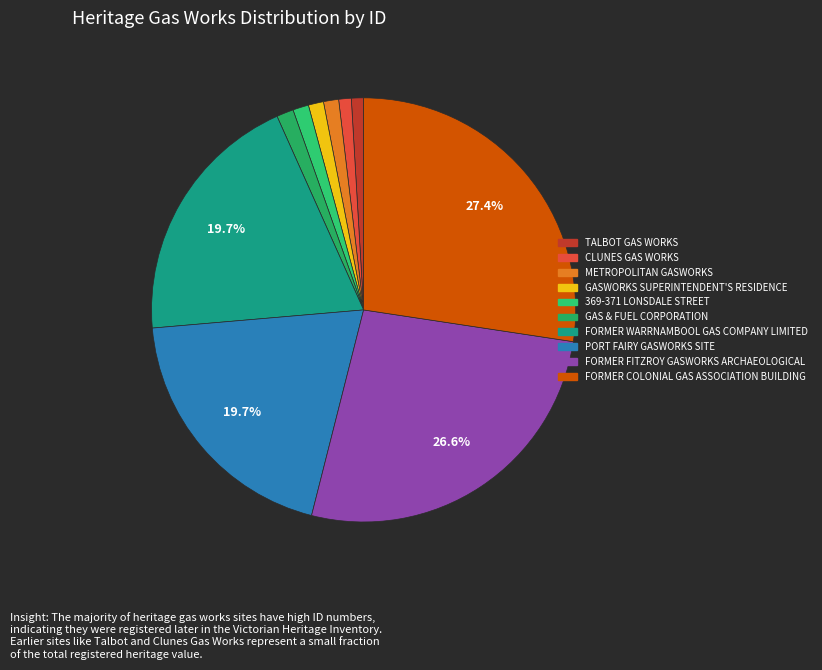

What is the ratio of the value at FORMER FITZROY GASWORKS ARCHAEOLOGICAL to the value at METROPOLITAN GASWORKS?

23.0